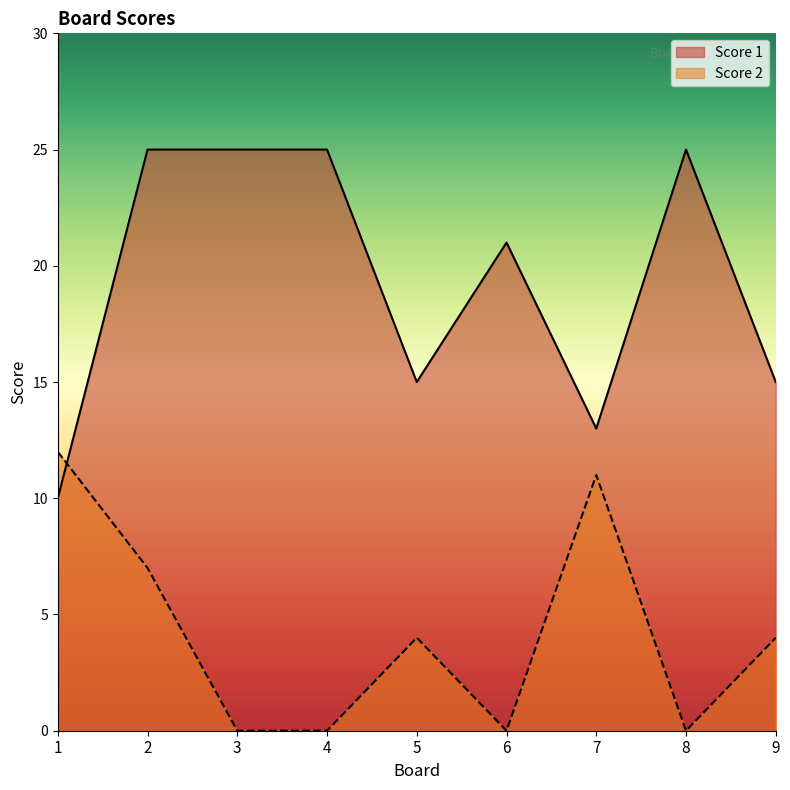

Where does the Score 2 series first go above 4?

1